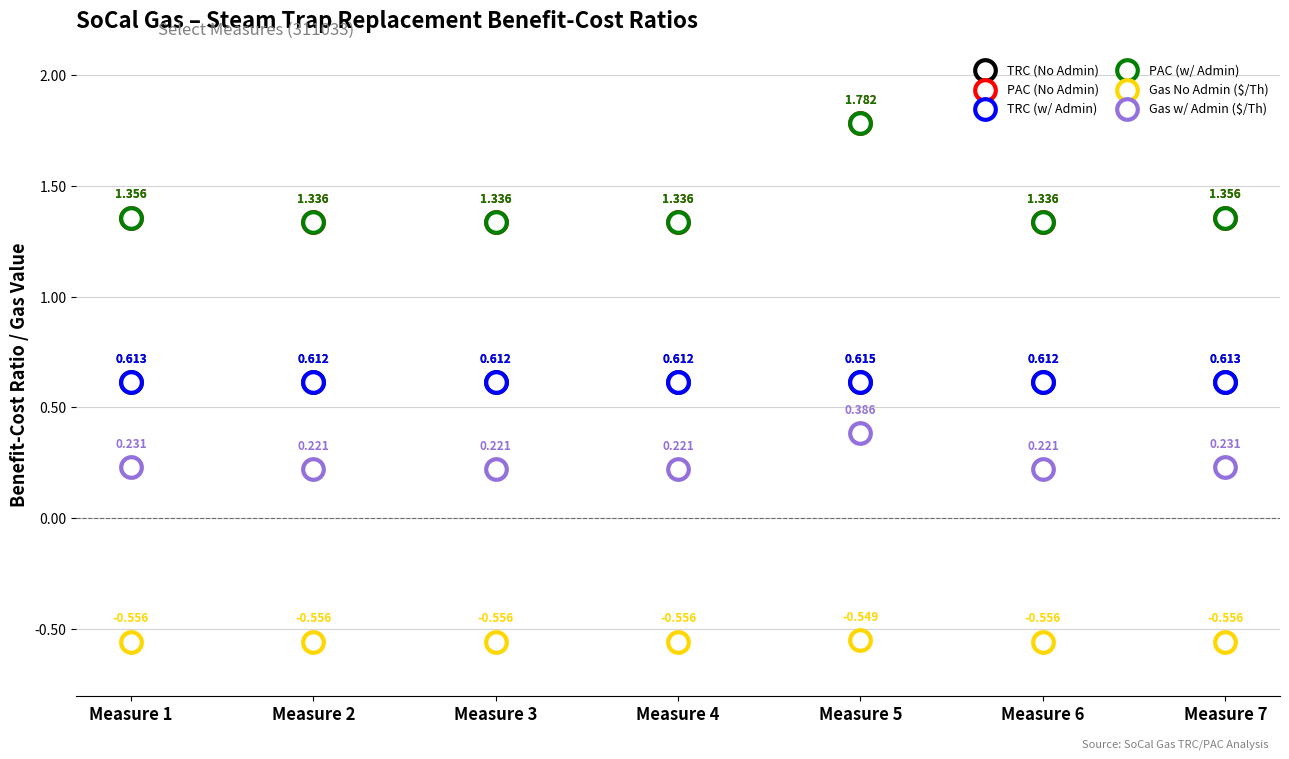

Which series has the largest Y range (max minus min)?

PAC (No Admin)